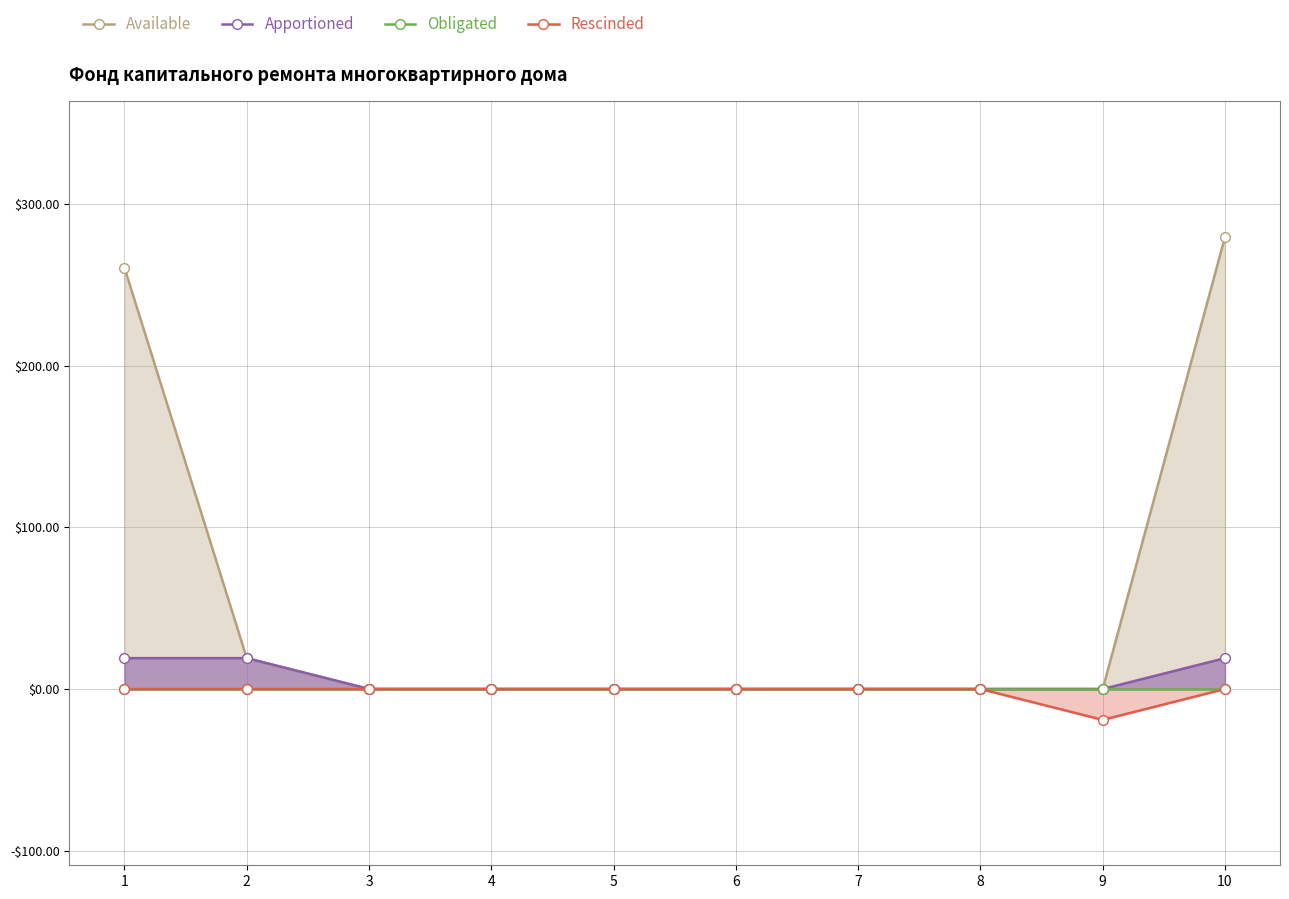

At how many categories does at least one series exceed 135?

2